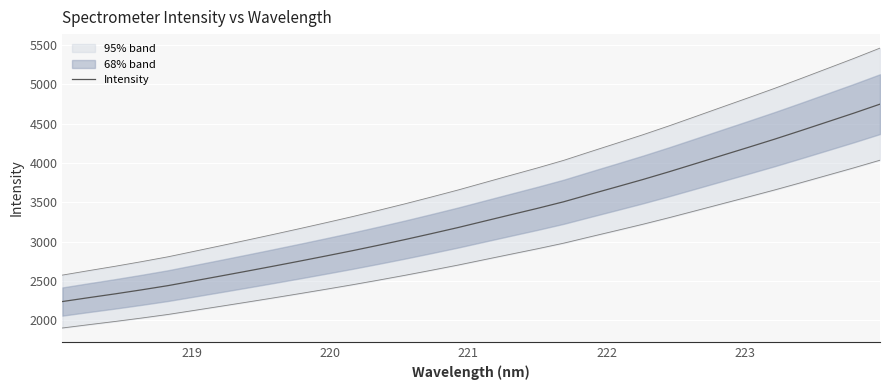

What is the average value?

3319.0